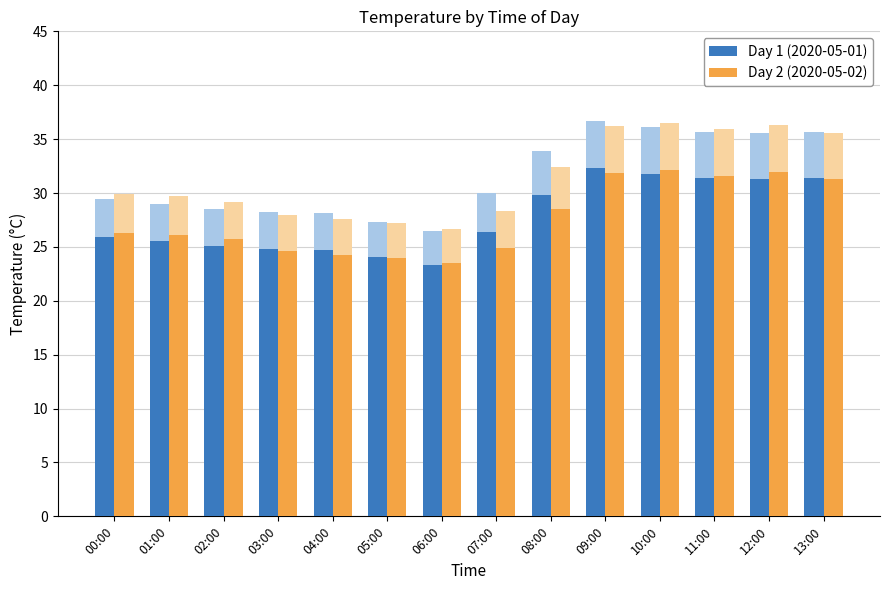

Reading left to right, list all the values displayed in this chart.

Day 1 (2020-05-01): 00:00=25.9	01:00=25.5	02:00=25.1	03:00=24.8	04:00=24.7	05:00=24.0	06:00=23.3	07:00=26.4	08:00=29.8	09:00=32.3	10:00=31.8	11:00=31.4	12:00=31.3	13:00=31.4
Day 2 (2020-05-02): 00:00=26.3	01:00=26.1	02:00=25.7	03:00=24.6	04:00=24.3	05:00=23.9	06:00=23.5	07:00=24.9	08:00=28.5	09:00=31.9	10:00=32.1	11:00=31.6	12:00=31.9	13:00=31.3